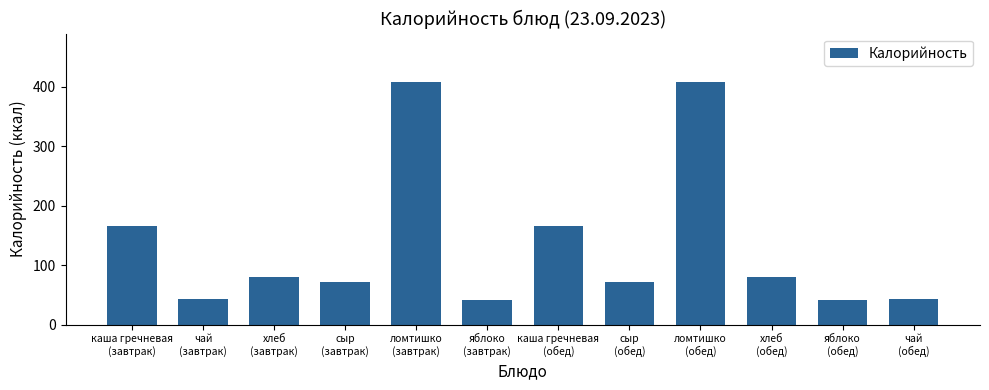

What is the difference between the maximum and second lowest values?

367